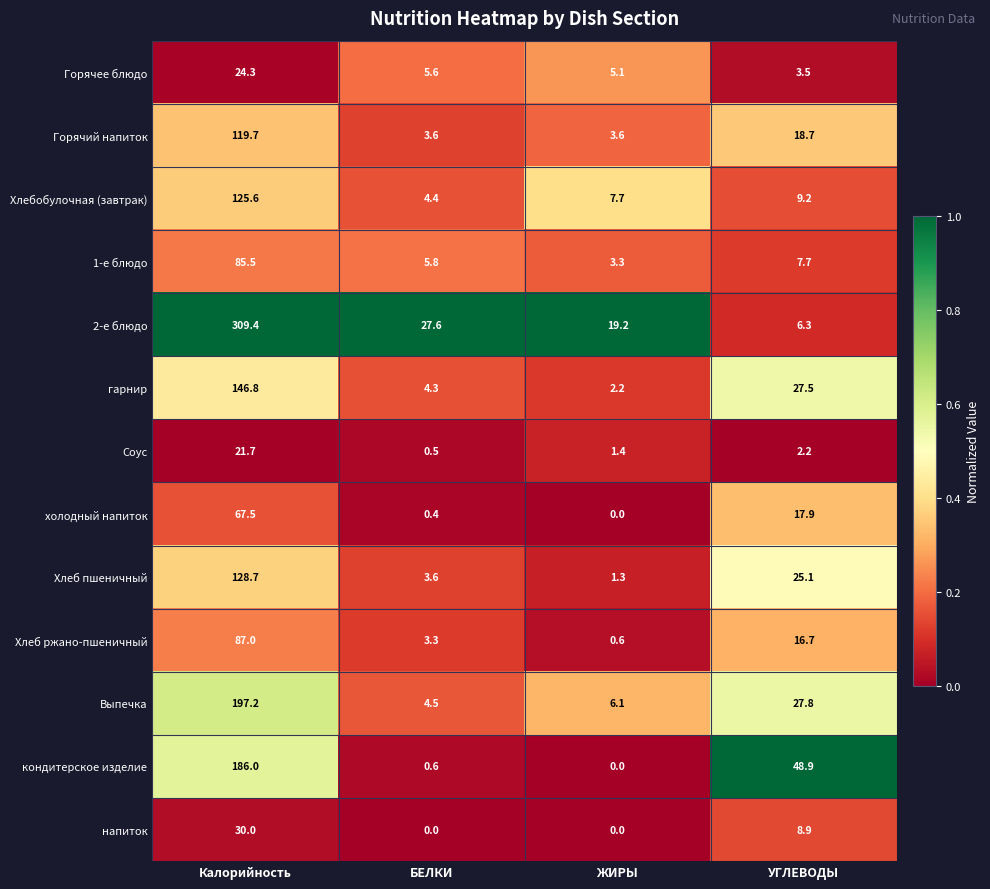

Which series has the widest spread of values?

2-е блюдо